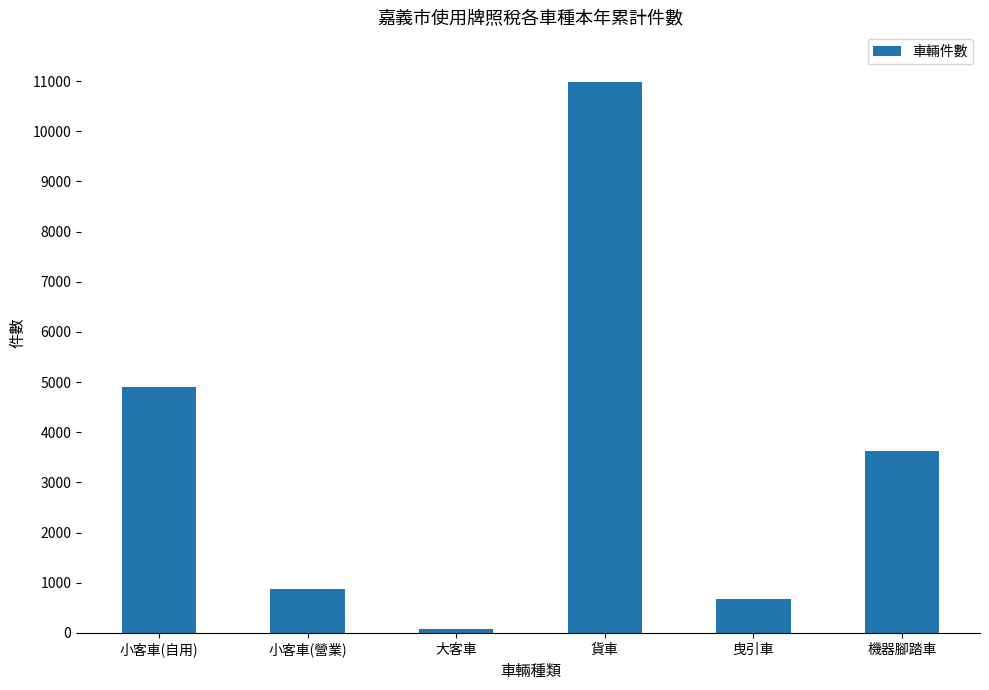

What is the greatest value displayed?

10974